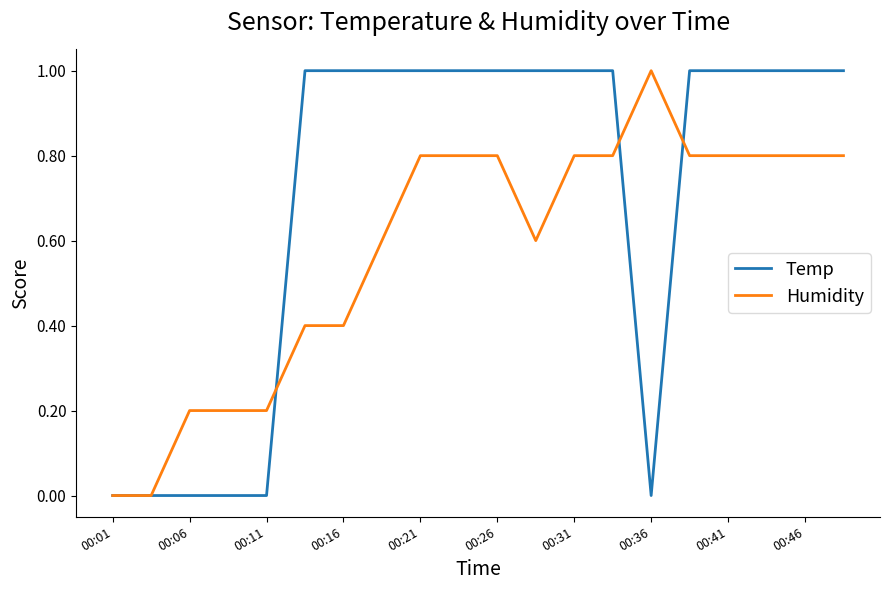

Reading left to right, transcribe all the data shown in this chart.

Temp: 0.0	0.0	0.0	0.0	0.0	1.0	1.0	1.0	1.0	1.0	1.0	1.0	1.0	1.0	0.0	1.0	1.0	1.0	1.0	1.0
Humidity: 0.0	0.0	0.2	0.2	0.2	0.4	0.4	0.6	0.8	0.8	0.8	0.6	0.8	0.8	1.0	0.8	0.8	0.8	0.8	0.8